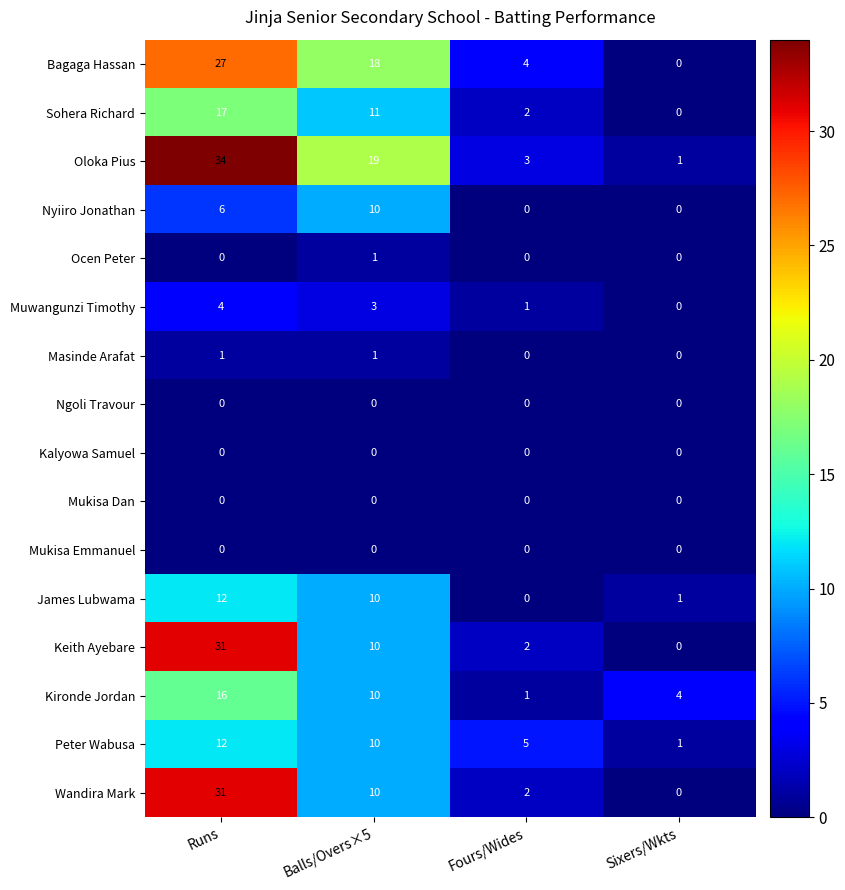

Which series changed the most between Balls/Overs×5 and Fours/Wides?

Oloka Pius